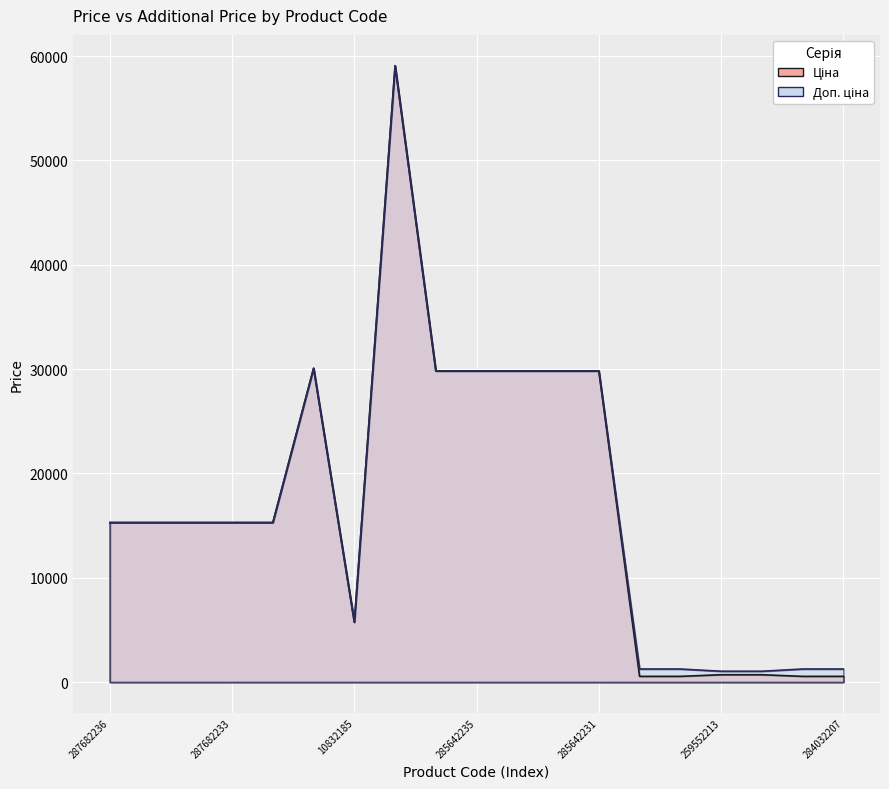

True or false: Ціна has more than 2 interior local peaks.

False